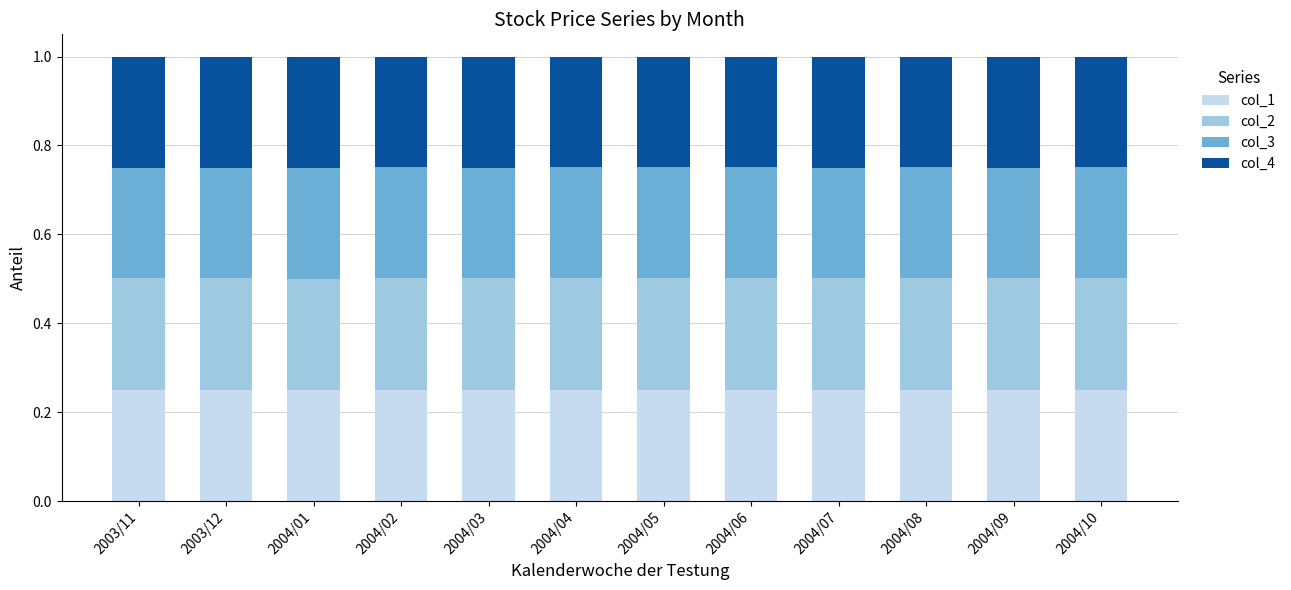

What is the sum of all col_1 values?

3.0